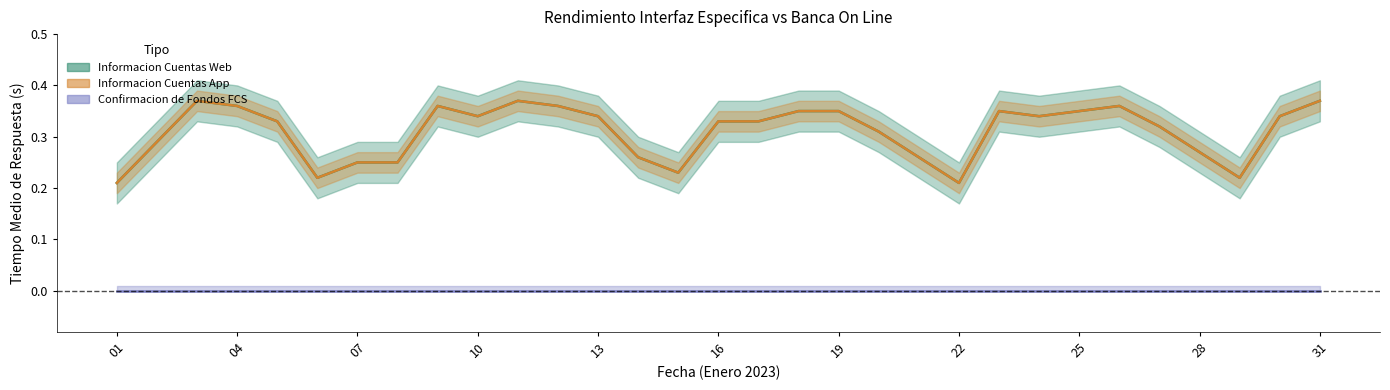

True or false: Informacion Cuentas Web has a value of 0.2 at 01.

True